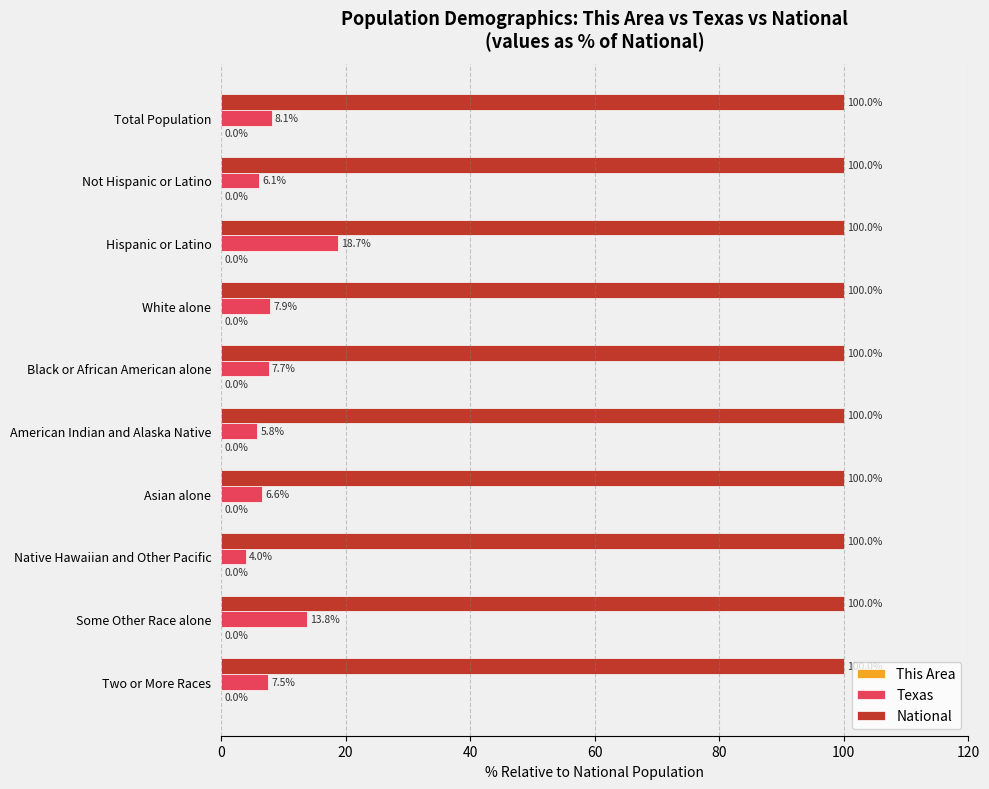

How many data points does each series have?

10